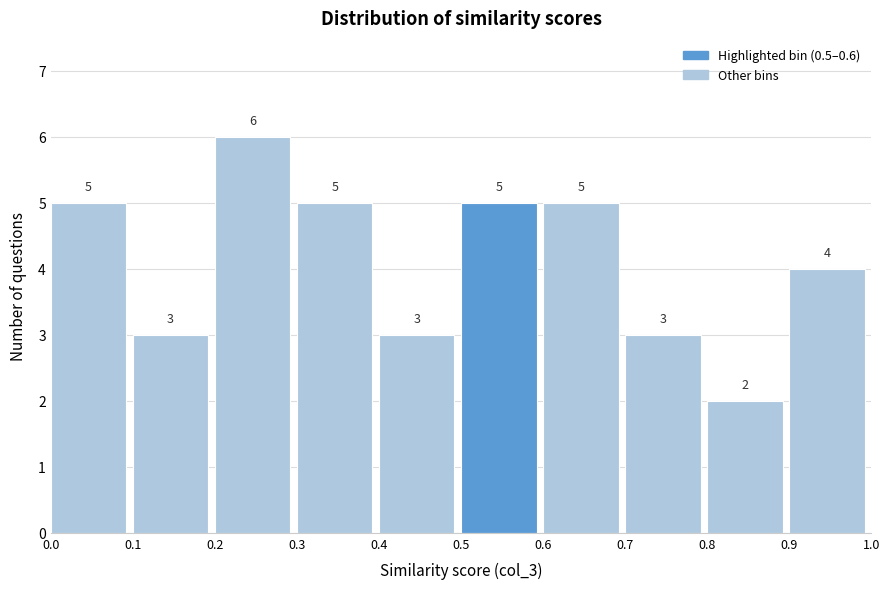

Over which range of the x-axis is the bar tallest?

0.2 to 0.3